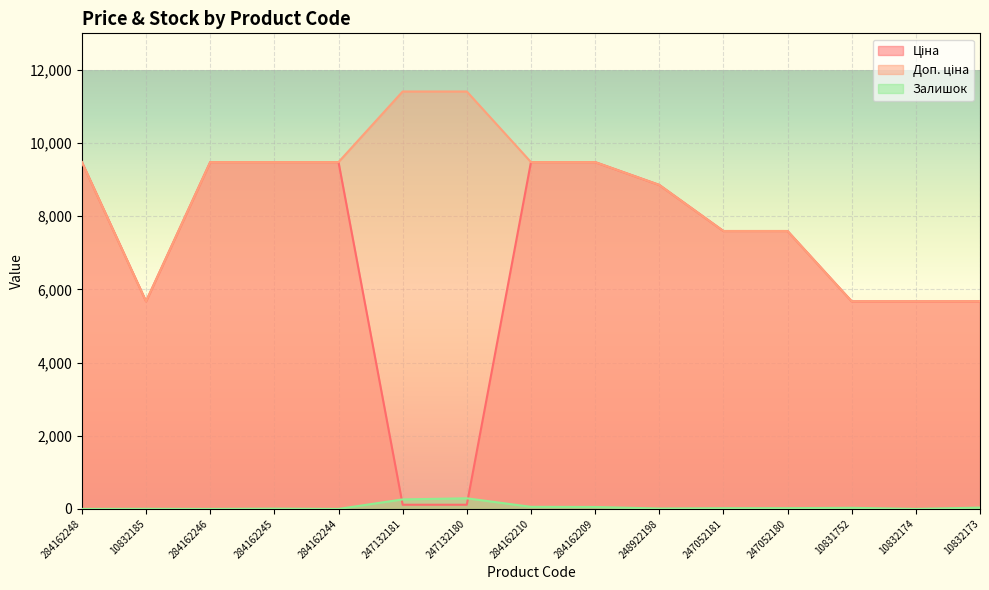

What is the difference between the highest and lowest values at 284162210?

9423.1